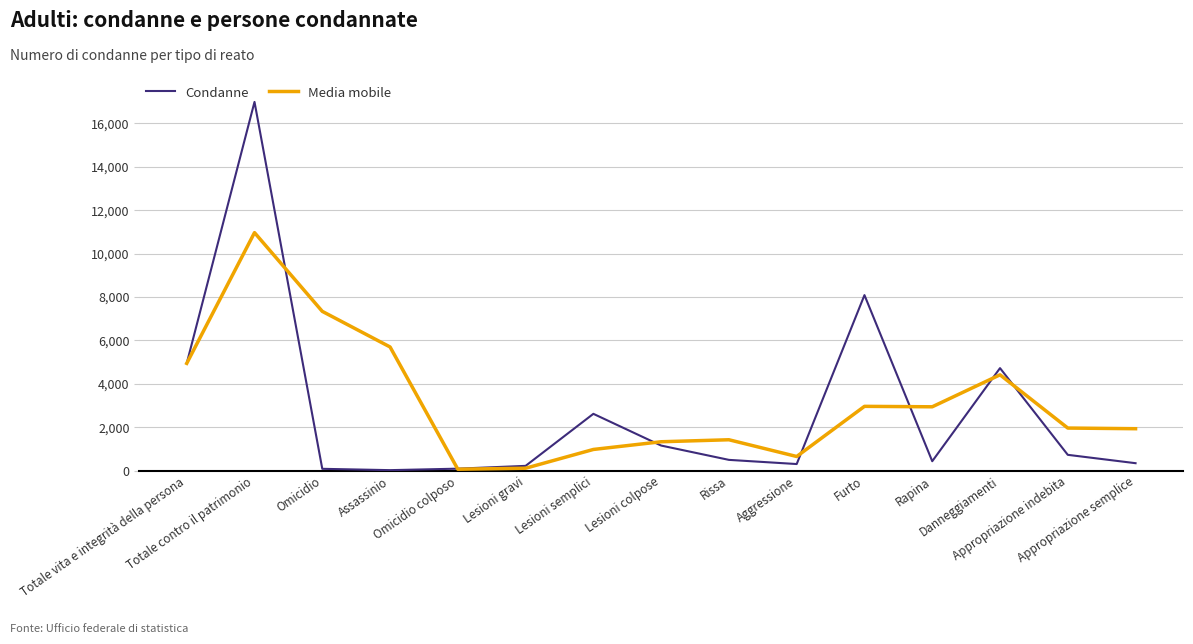

Is it true that Media mobile equals 1936.7 at Appropriazione semplice?

True